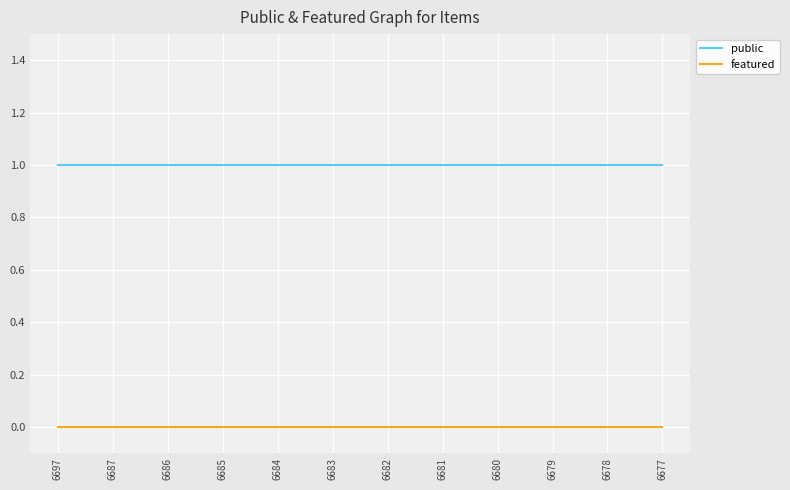

True or false: featured and public intersect in this chart.

False